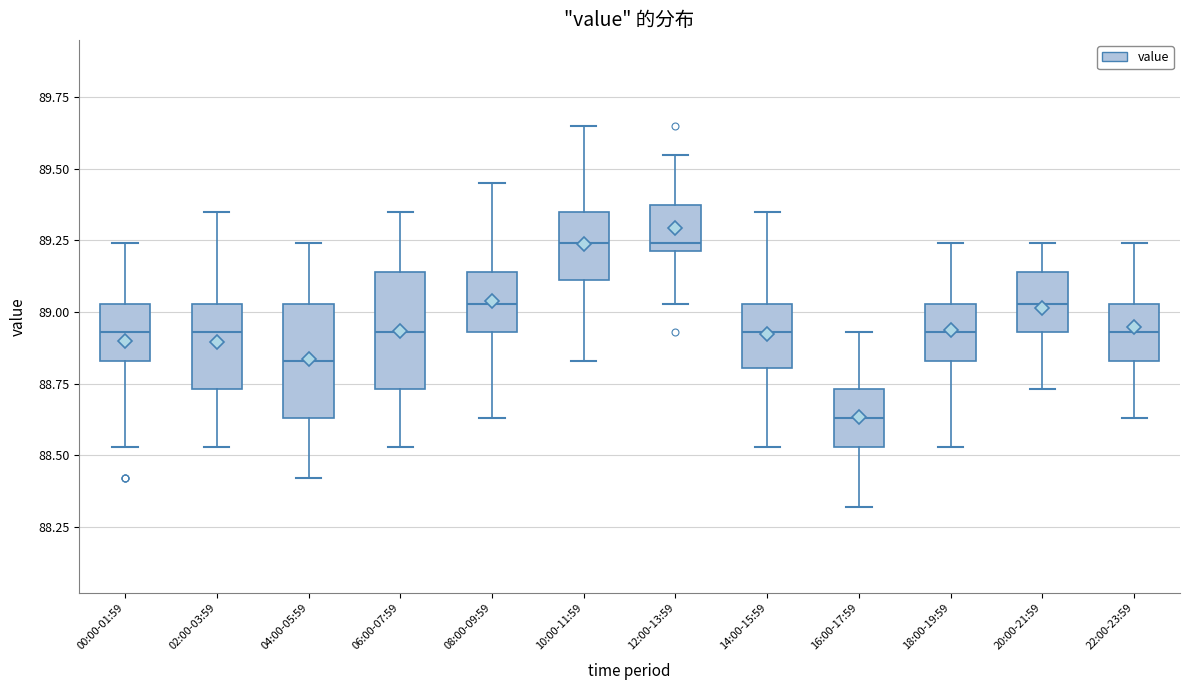

Reading left to right, transcribe this box plot: for each box, give where its median line is, the range the box spans, and where its two whiskers end, as read against the y-axis. The values are not printed on the chart, so give them approximately, as read against the axis.

00:00-01:59: median 88.95, box 88.85 to 89.05, whiskers 88.55 to 89.25
02:00-03:59: median 88.95, box 88.75 to 89.05, whiskers 88.55 to 89.35
04:00-05:59: median 88.85, box 88.65 to 89.05, whiskers 88.40 to 89.25
06:00-07:59: median 88.95, box 88.75 to 89.15, whiskers 88.55 to 89.35
08:00-09:59: median 89.05, box 88.95 to 89.15, whiskers 88.65 to 89.45
10:00-11:59: median 89.25, box 89.10 to 89.35, whiskers 88.85 to 89.65
12:00-13:59: median 89.25, box 89.20 to 89.40, whiskers 89.05 to 89.55
14:00-15:59: median 88.95, box 88.80 to 89.05, whiskers 88.55 to 89.35
16:00-17:59: median 88.65, box 88.55 to 88.75, whiskers 88.30 to 88.95
18:00-19:59: median 88.95, box 88.85 to 89.05, whiskers 88.55 to 89.25
20:00-21:59: median 89.05, box 88.95 to 89.15, whiskers 88.75 to 89.25
22:00-23:59: median 88.95, box 88.85 to 89.05, whiskers 88.65 to 89.25